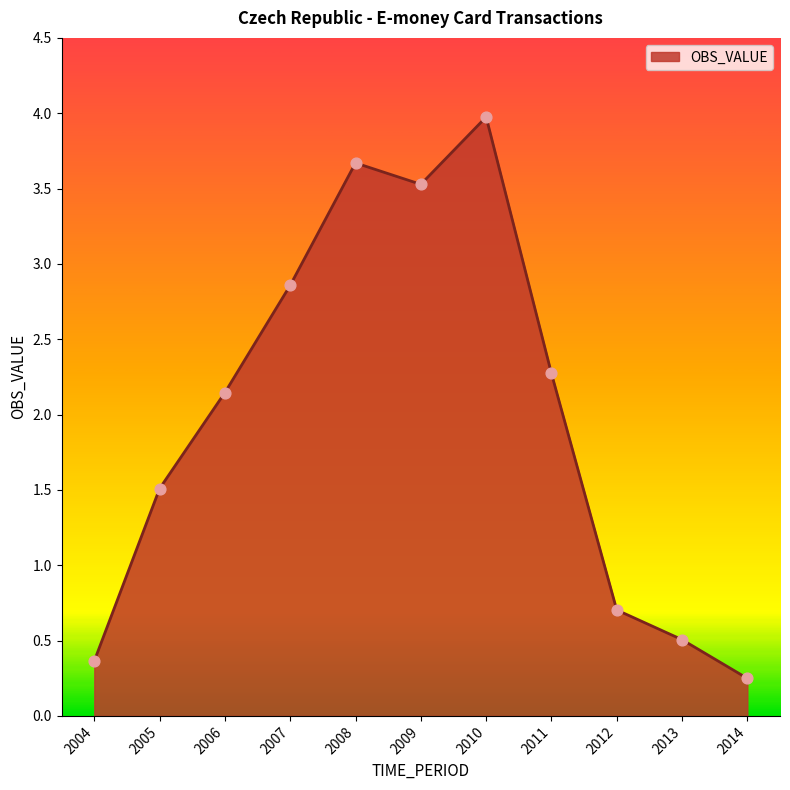

Which has a higher value, 2009 or 2012?

2009